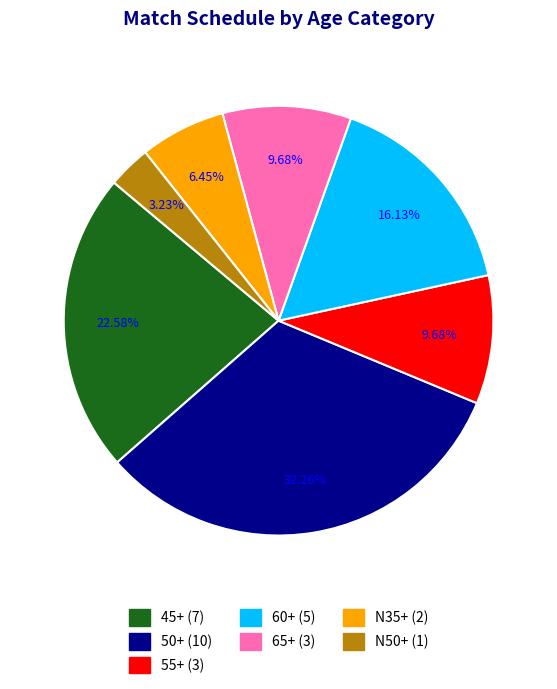

What is the ratio of the value at 45+ to the value at 60+?

1.4